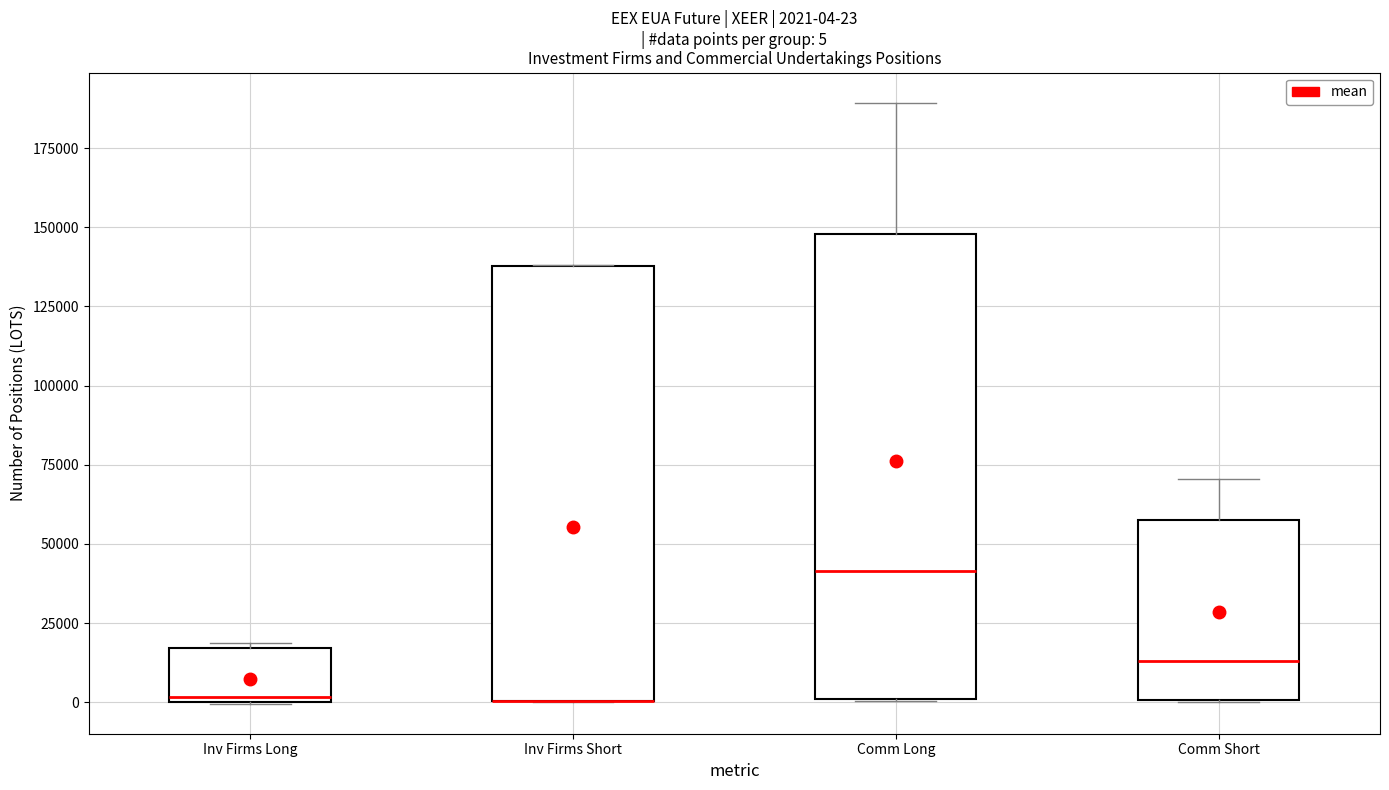

Comparing the boxes themselves (not the whiskers), which one is the tallest?

Comm Long